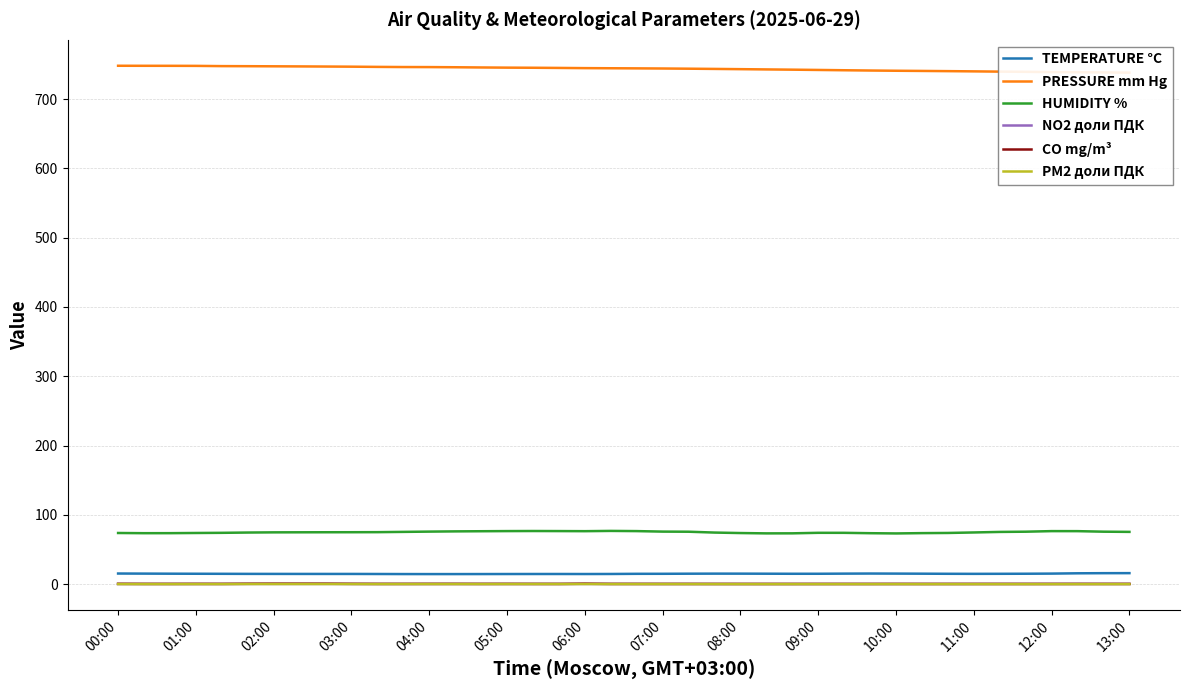

True or false: NO2 доли ПДК and TEMPERATURE °C intersect in this chart.

False